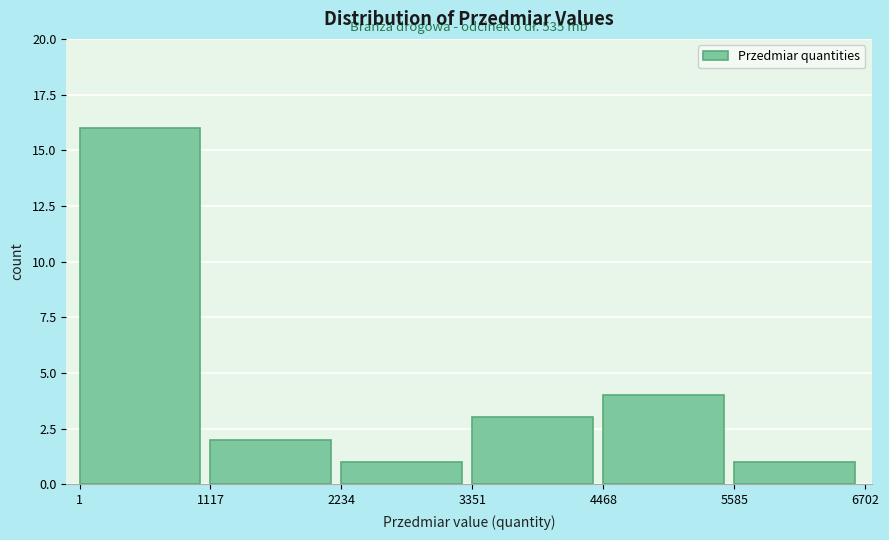

Over which range of the x-axis is the bar tallest?

1 to 1117